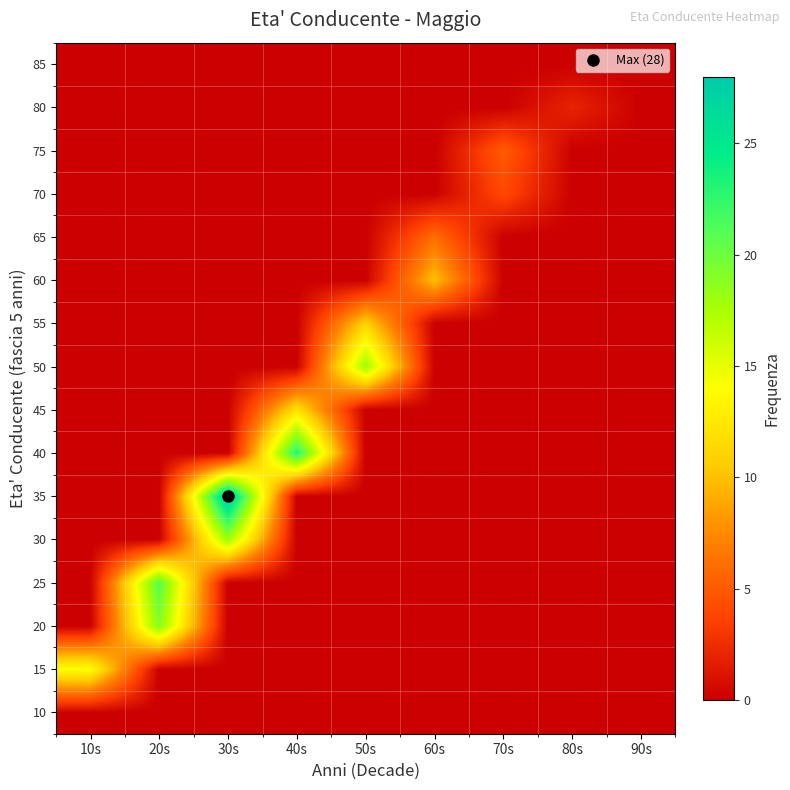

At which category does the chart reach its minimum across all series?

10s